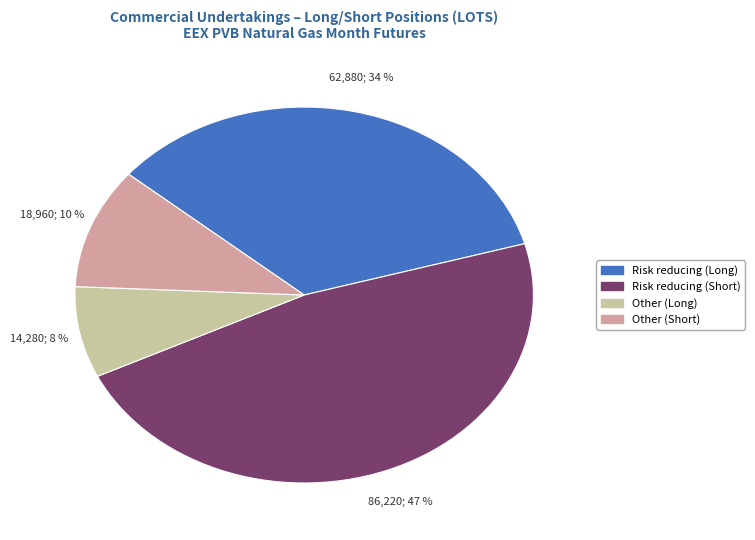

Between Other (Long) and Other (Short), which is larger?

Other (Short)